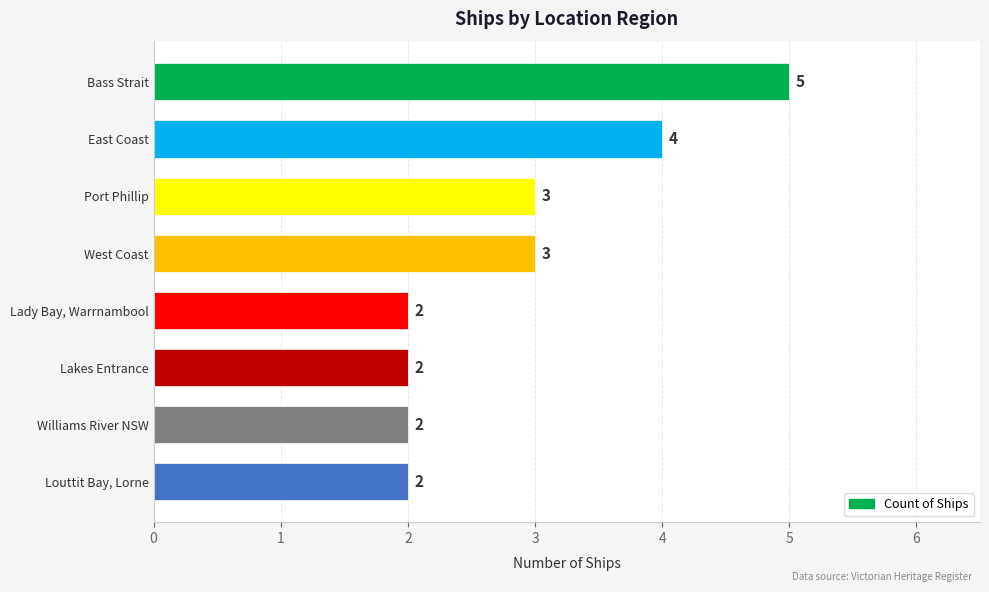

How many distinct data groups are displayed?

1